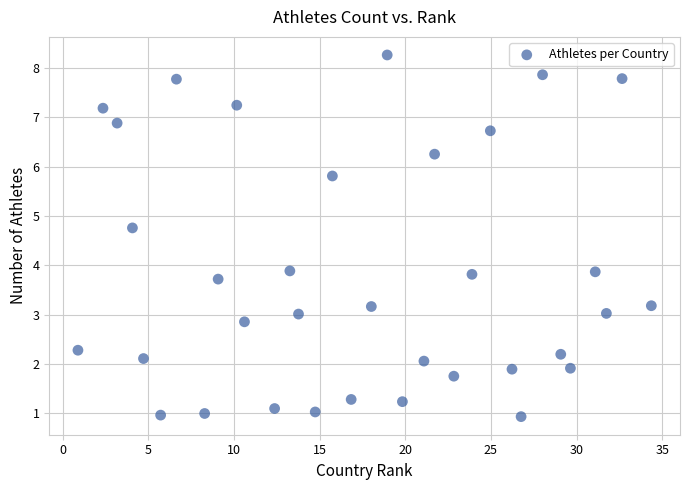

What is the range of Y values (max minus min)?

7.3